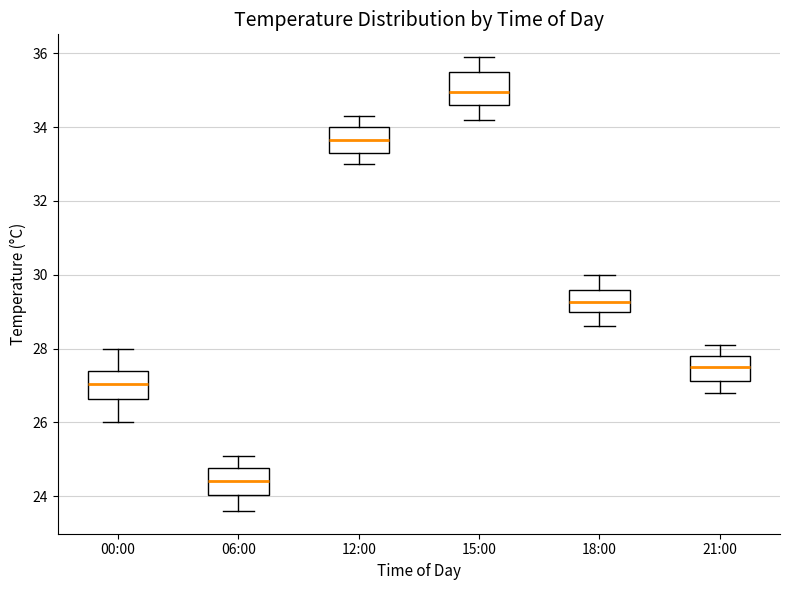

Reading left to right, read every box against the y-axis: the position of its median line, the range the box covers, and the ends of its whiskers. The values are not printed on the chart, so give them approximately, as read against the axis.

00:00: median 27.0, box 26.6 to 27.4, whiskers 26.0 to 28.0
06:00: median 24.4, box 24.0 to 24.8, whiskers 23.6 to 25.2
12:00: median 33.6, box 33.4 to 34.0, whiskers 33.0 to 34.4
15:00: median 35.0, box 34.6 to 35.6, whiskers 34.2 to 36.0
18:00: median 29.2, box 29.0 to 29.6, whiskers 28.6 to 30.0
21:00: median 27.6, box 27.2 to 27.8, whiskers 26.8 to 28.2